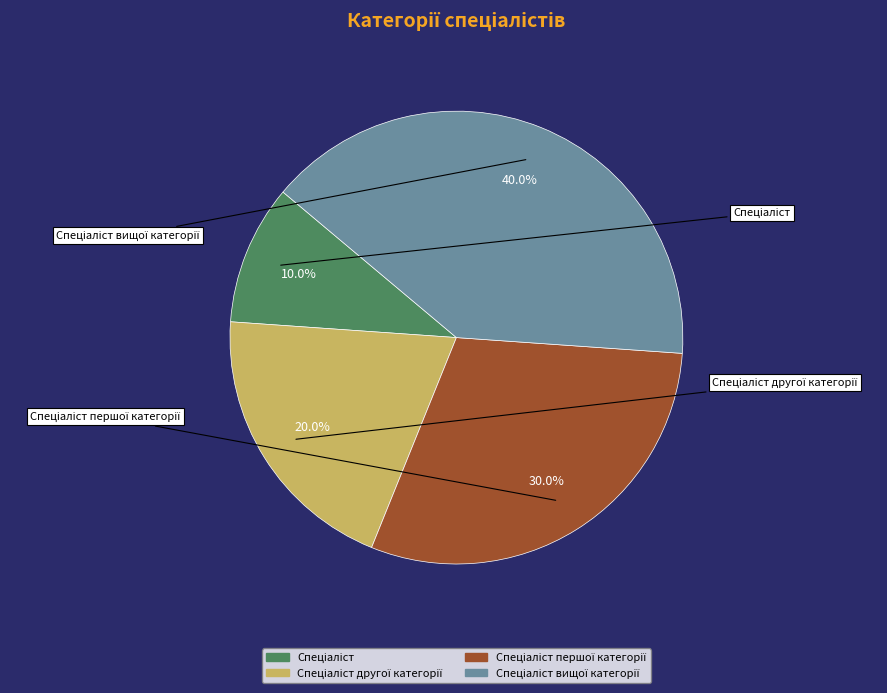

How many segments does this pie chart have?

4